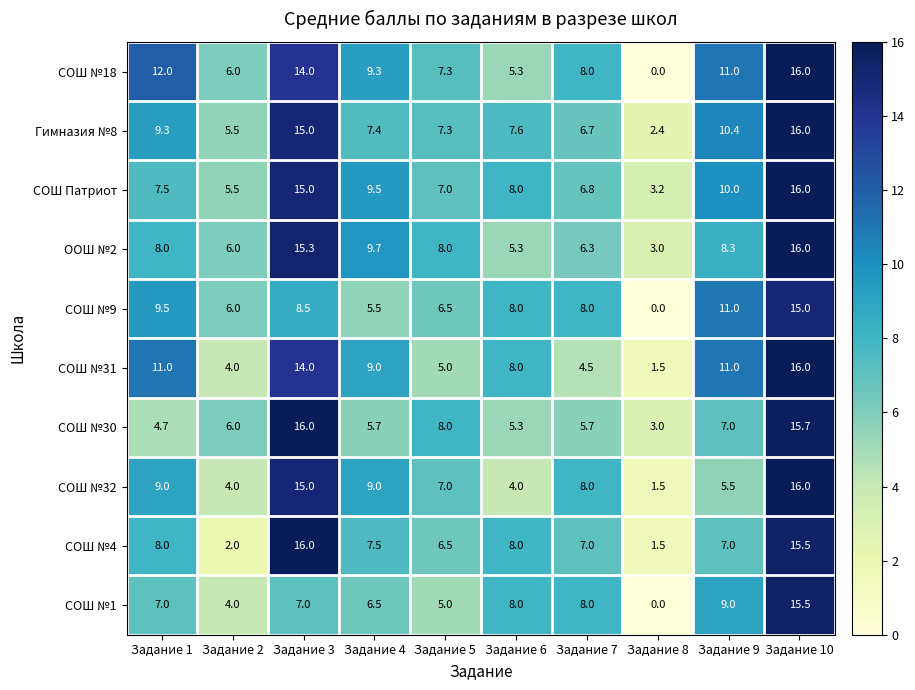

Count the number of categories in the chart.

10